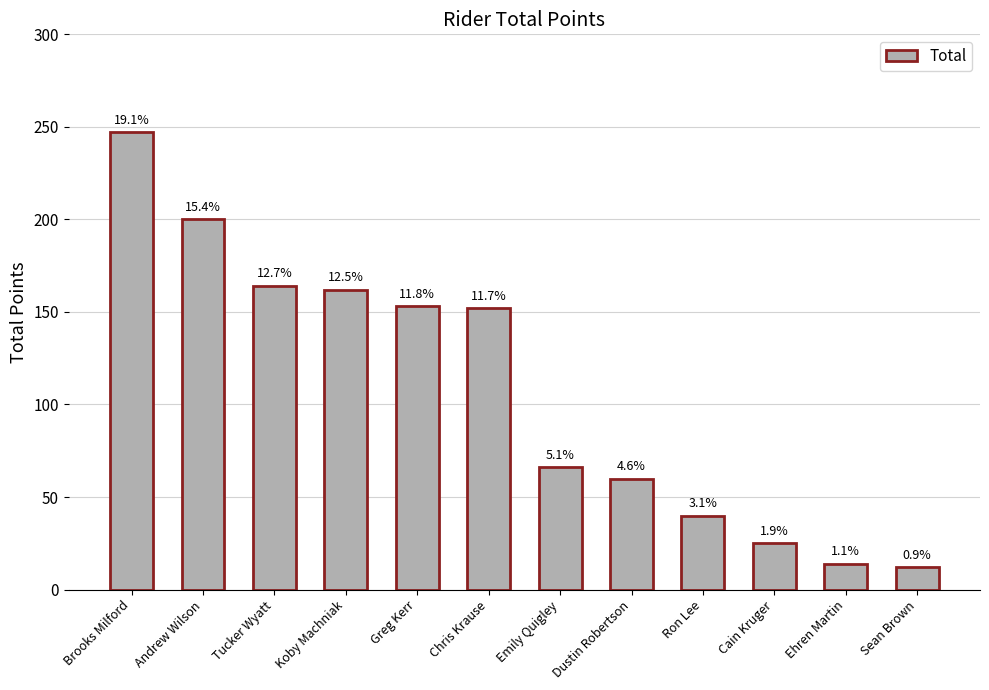

What is the label of the 2nd bar from the right?

Ehren Martin